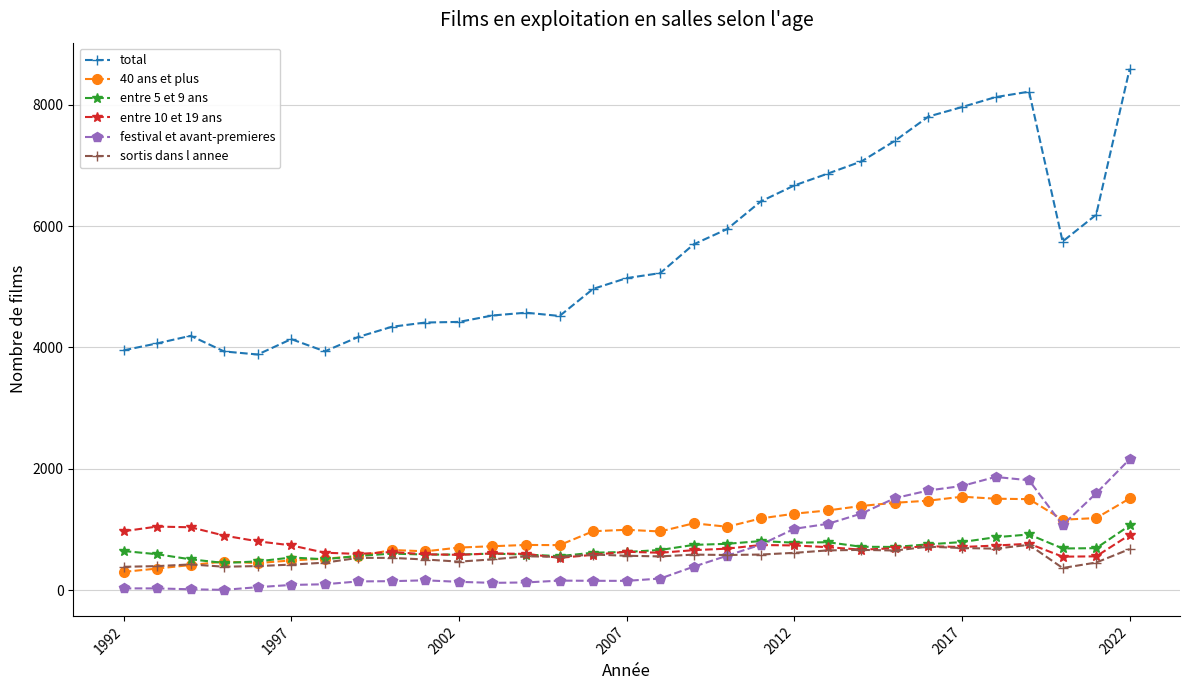

What are all the series names shown in the legend?

total, 40 ans et plus, entre 5 et 9 ans, entre 10 et 19 ans, festival et avant-premieres, sortis dans l annee